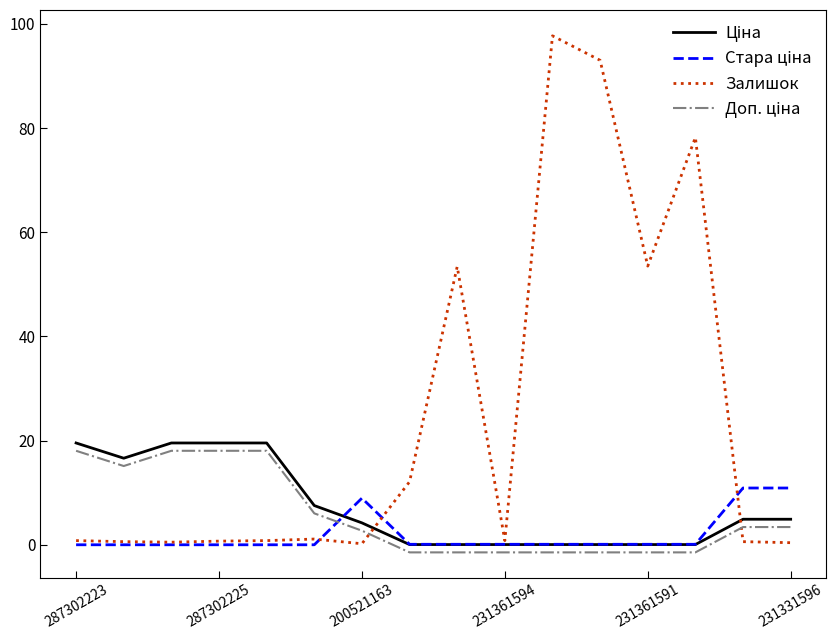

Which series has the largest range (max minus min)?

Залишок